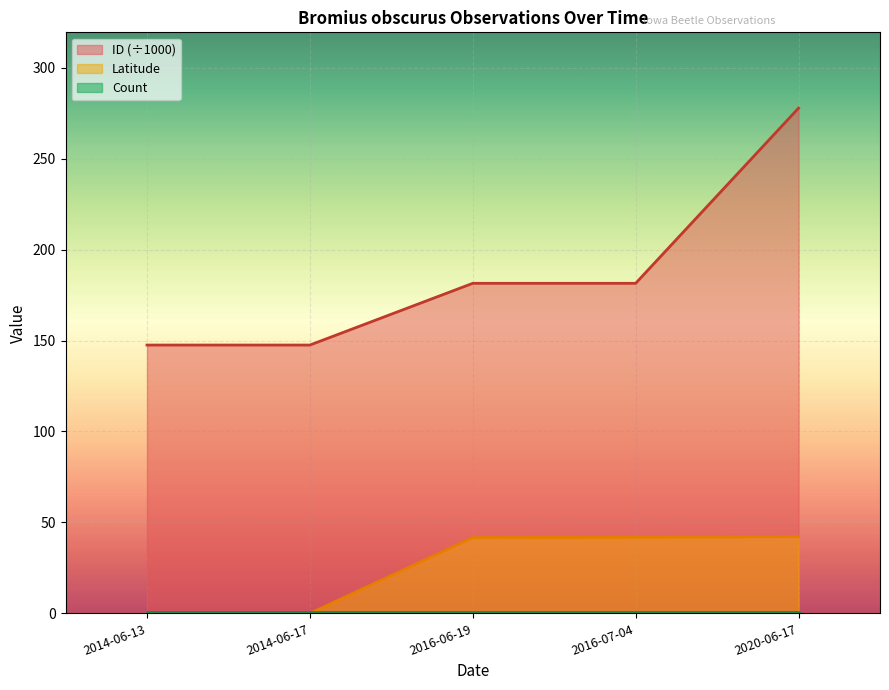

At how many categories does at least one series exceed 58?

5